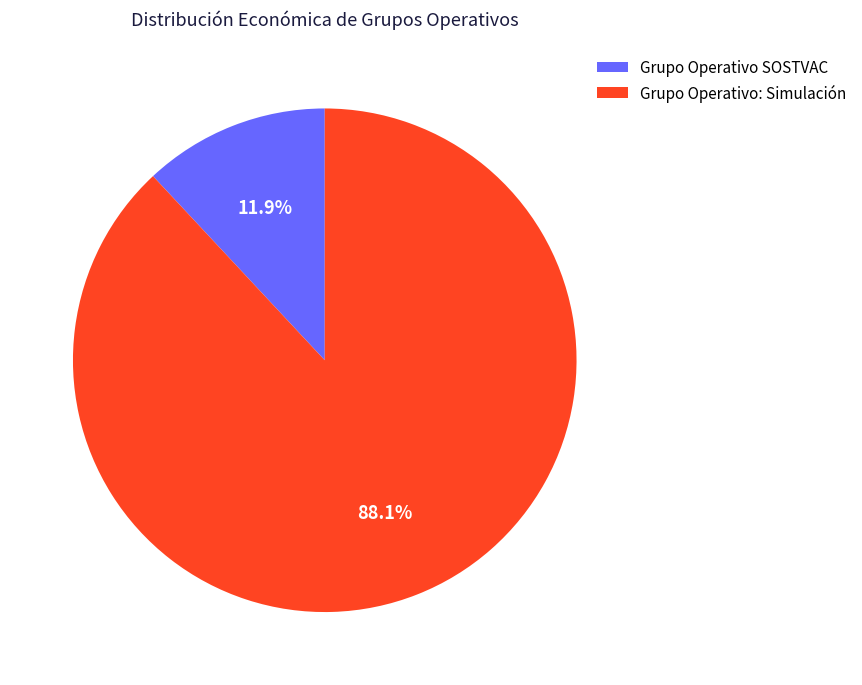

What percentage do Grupo Operativo: Simulación and Grupo Operativo SOSTVAC together represent?

100.0%